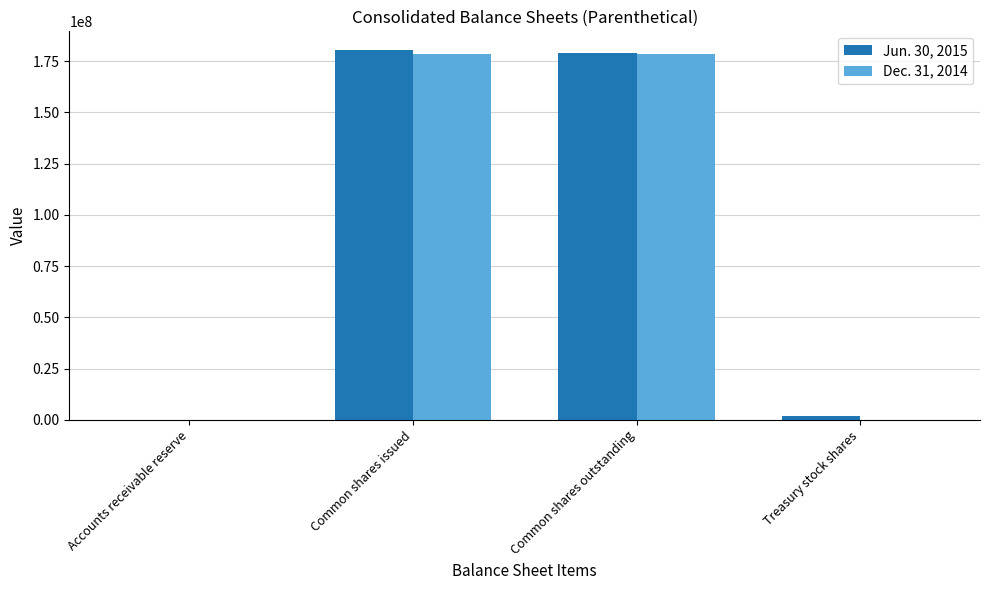

Is the value of Dec. 31, 2014 at Common shares issued greater than the value of Jun. 30, 2015 at Treasury stock shares?

Yes